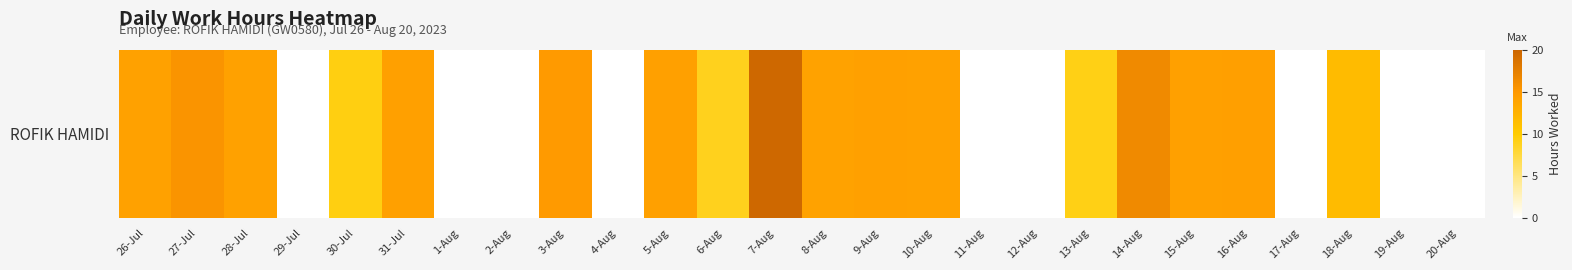

How many series are shown in this chart?

1